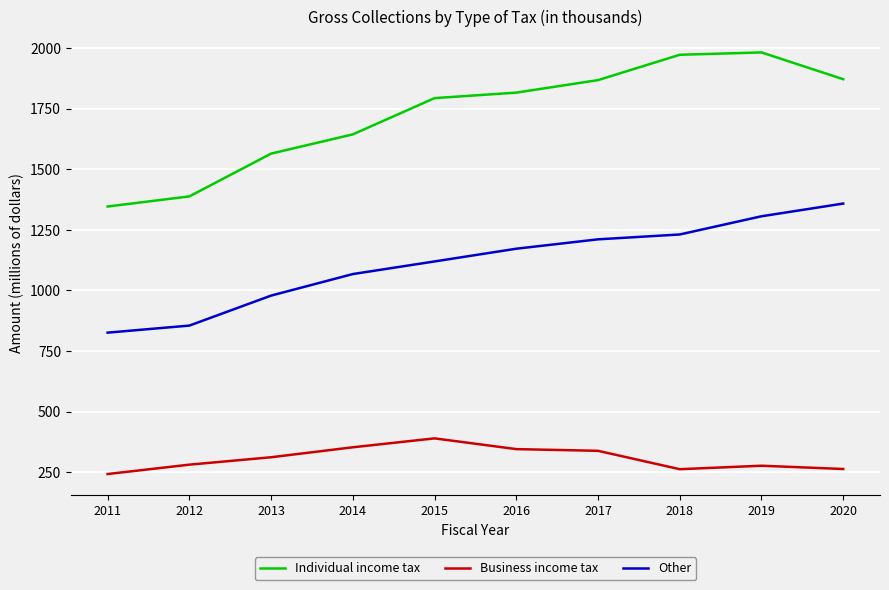

What is the minimum value shown in the chart?

242.8